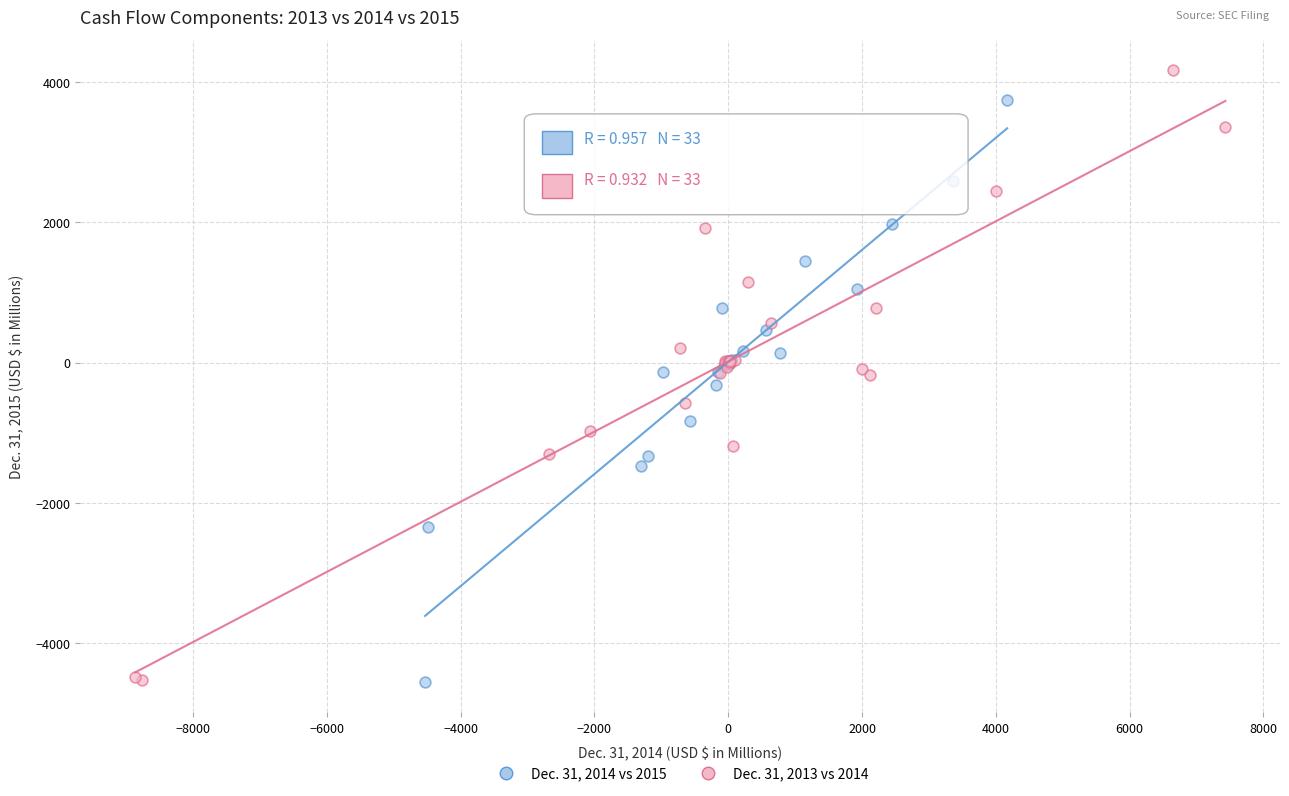

Which series reaches the maximum Y coordinate?

Dec. 31, 2013 vs 2014